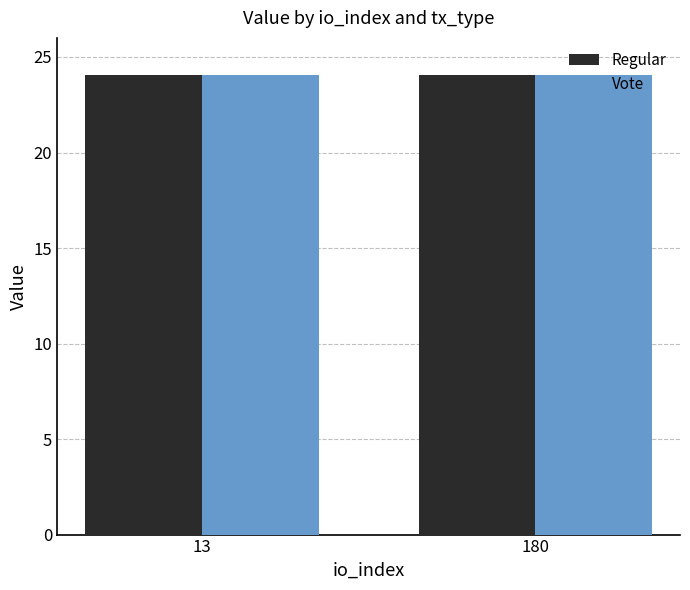

The Vote series shows 36.9 at 13. True or false?

False